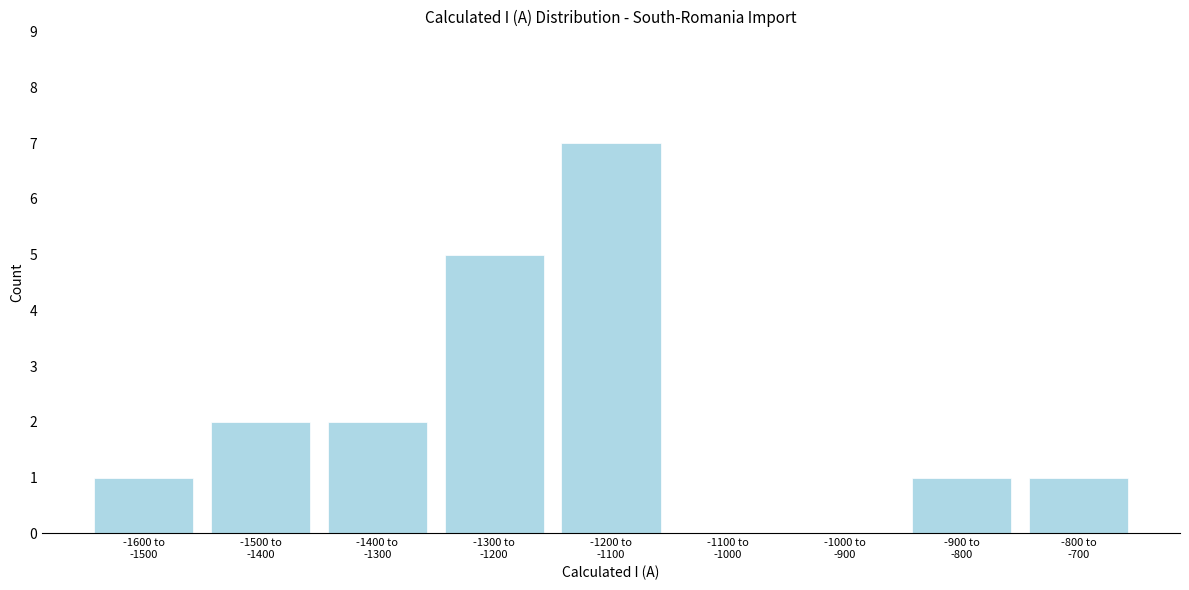

What is the maximum value shown in the chart?

7